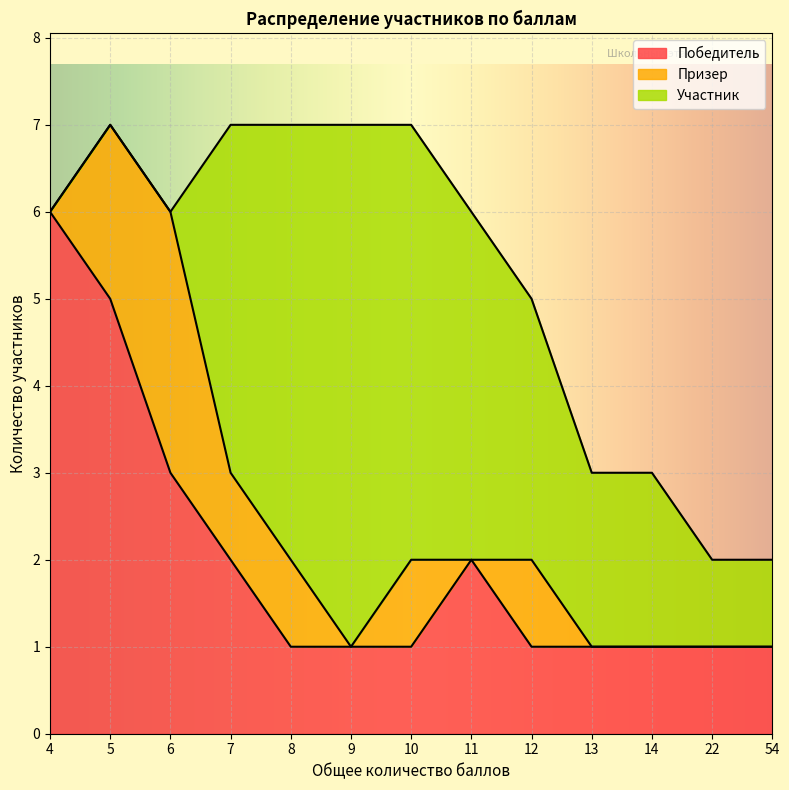

Where is the first local maximum for Победитель?

11